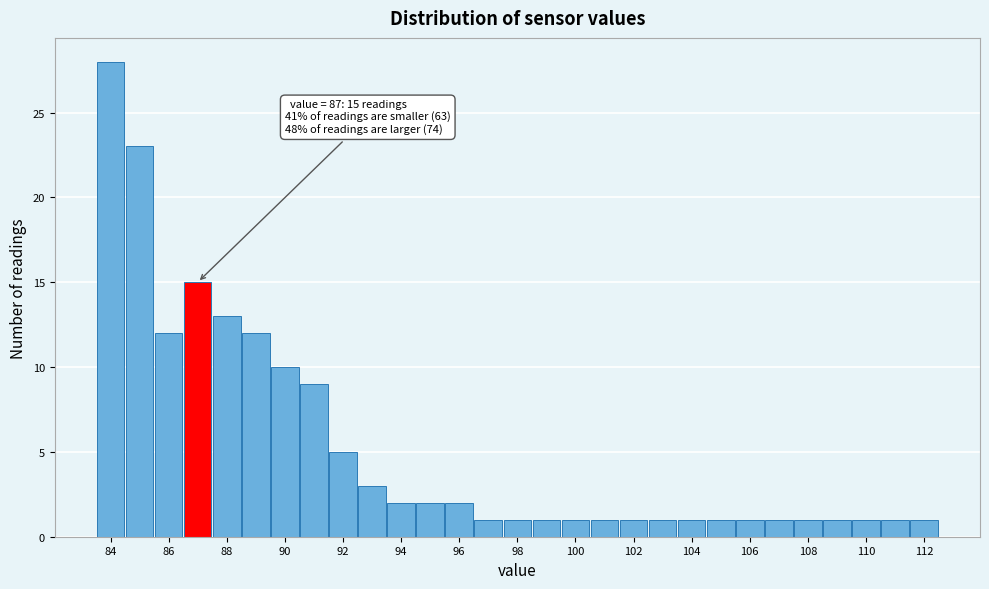

Which range on the x-axis has the tallest bar?

83.5 to 84.5